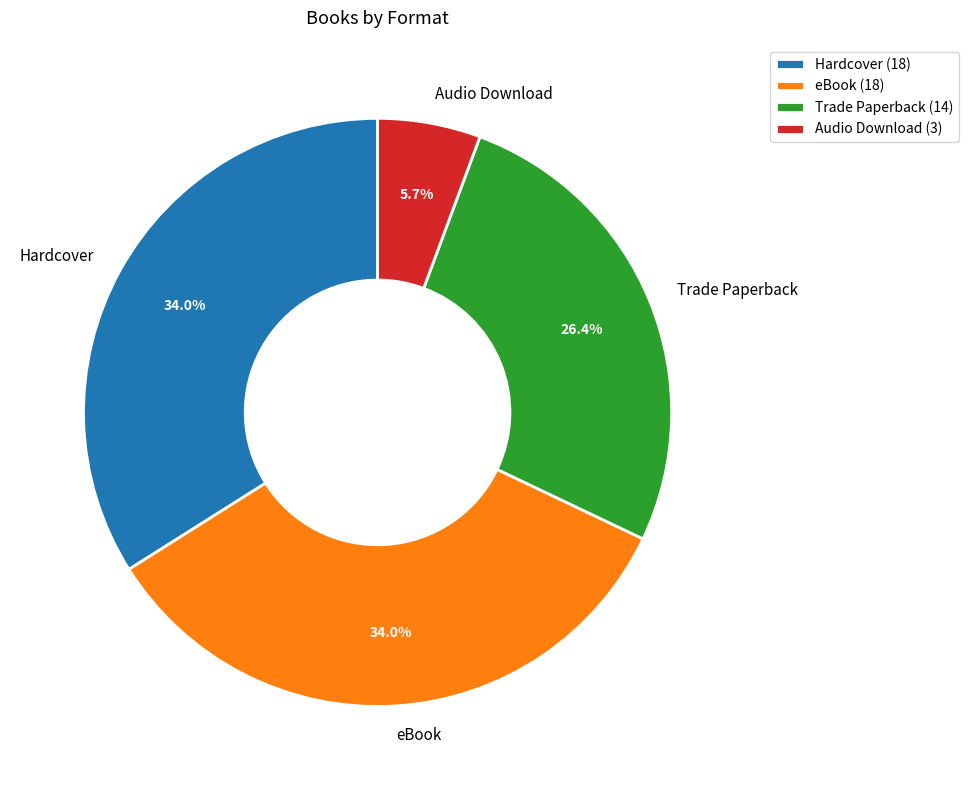

What is the total percentage of Trade Paperback and Audio Download?

32.1%